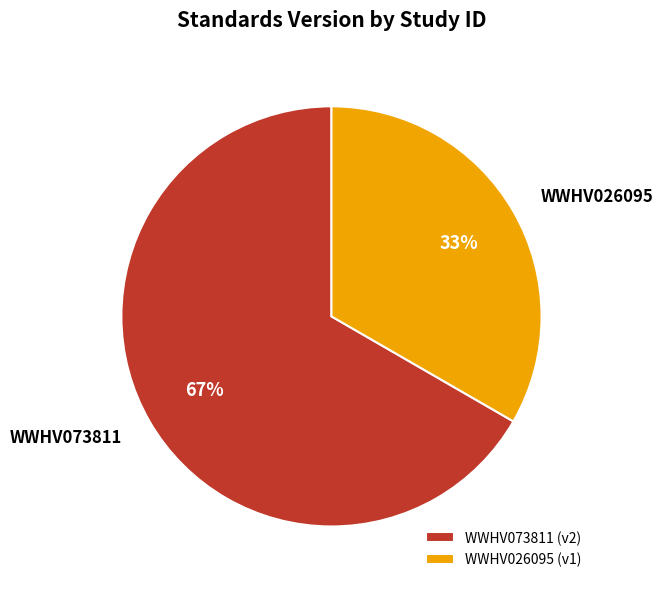

Combined, do WWHV026095 and WWHV073811 account for over 50%?

Yes